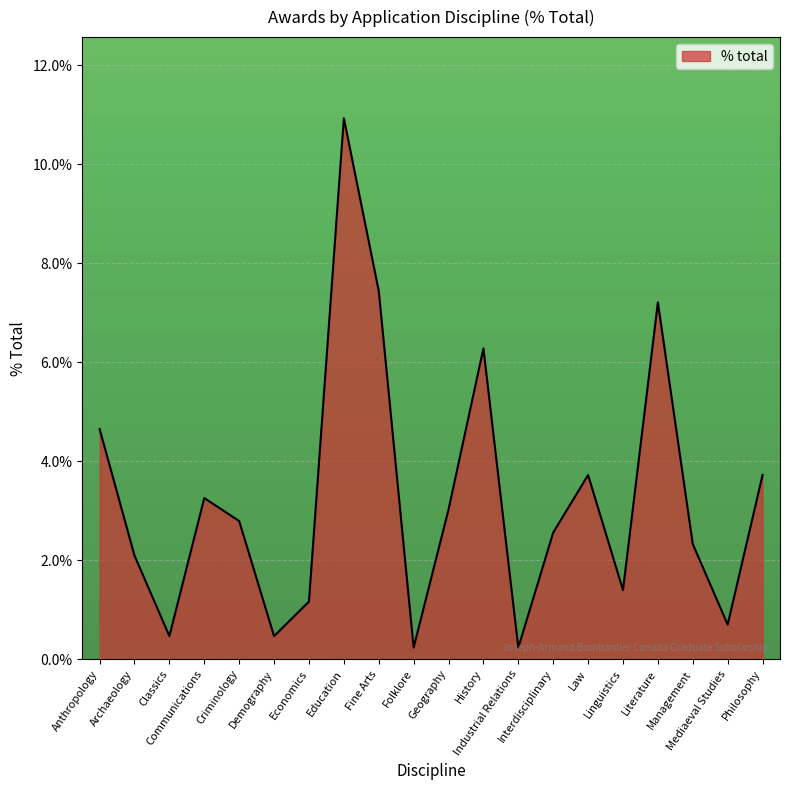

What is the greatest value displayed?

10.9